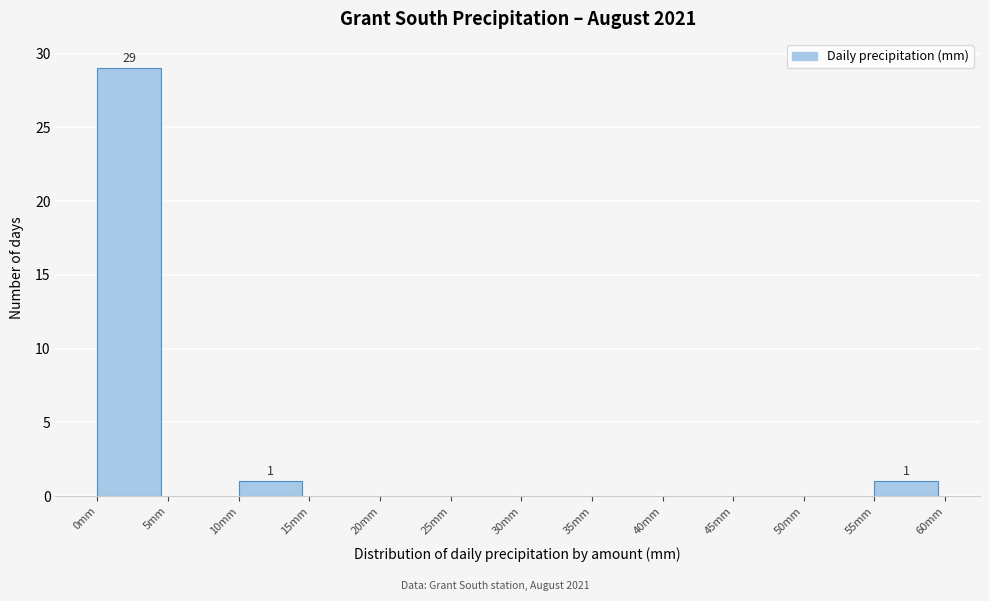

Which range on the x-axis has the tallest bar?

0 to 5